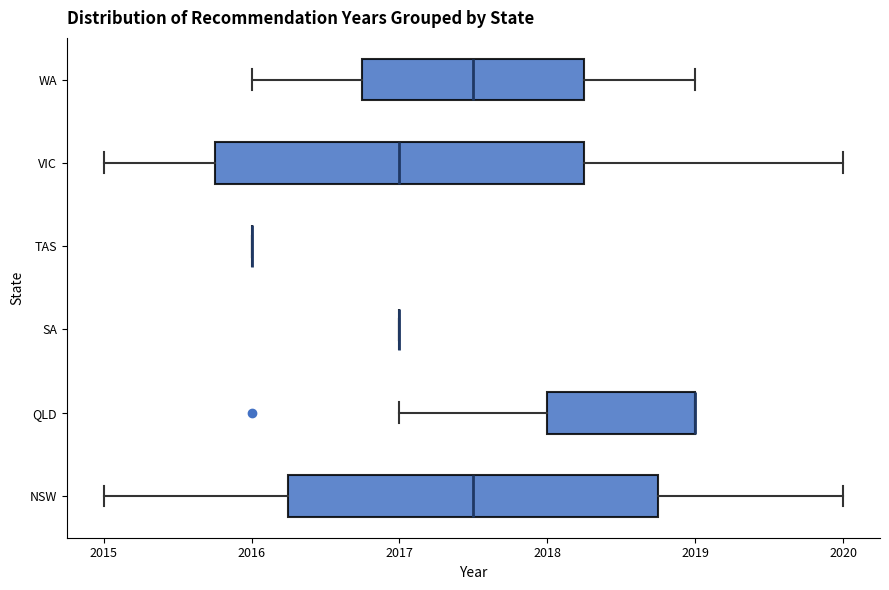

Where is the left edge of the box for VIC on the x-axis? The values are not printed on the chart, so give them approximately, as read against the axis.

2015.8